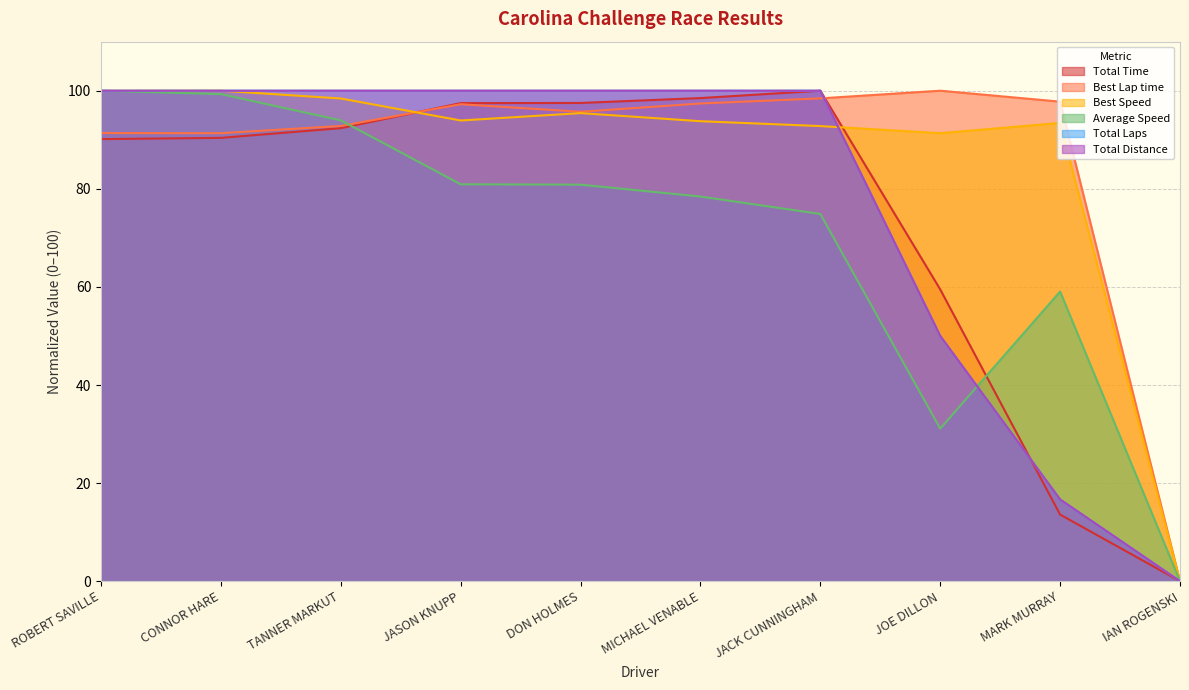

How many distinct data groups are displayed?

6